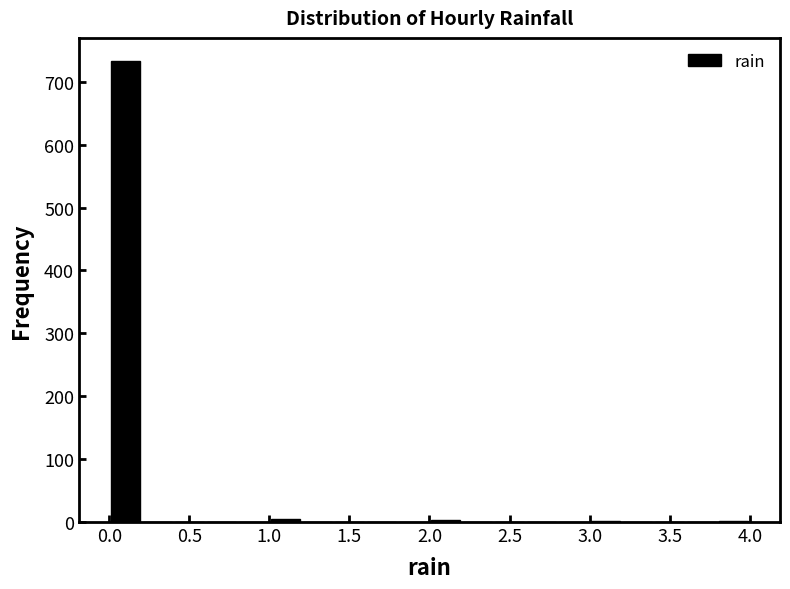

Reading left to right, list every bar in this chart as the range it spans on the x-axis followed by its height. The values are not printed on the chart, so give them approximately, as read against the axis.

0.0 to 0.2: 730
0.2 to 0.4: 0
0.4 to 0.6: 0
0.6 to 0.8: 0
0.8 to 1.0: 0
1.0 to 1.2: under 10
1.2 to 1.4: 0
1.4 to 1.6: 0
1.6 to 1.8: 0
1.8 to 2.0: 0
2.0 to 2.2: under 10
2.2 to 2.4: 0
2.4 to 2.6: 0
2.6 to 2.8: 0
2.8 to 3.0: 0
3.0 to 3.2: under 10
3.2 to 3.4: 0
3.4 to 3.6: 0
3.6 to 3.8: 0
3.8 to 4.0: under 10